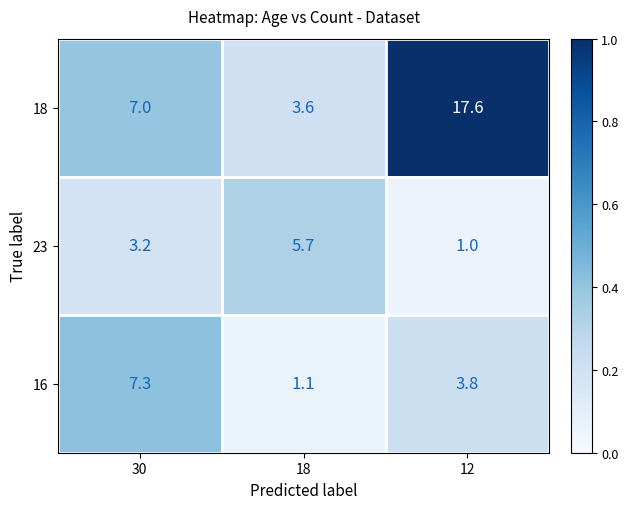

Which series has the largest range (max minus min)?

18